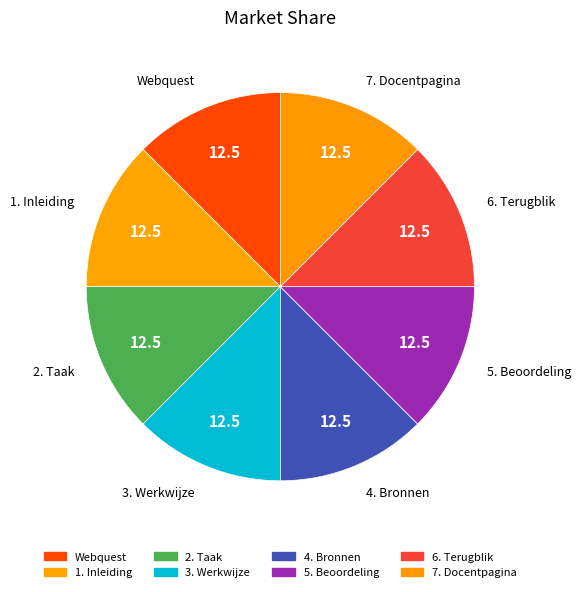

Is the sum of Webquest and 4. Bronnen greater than half?

No